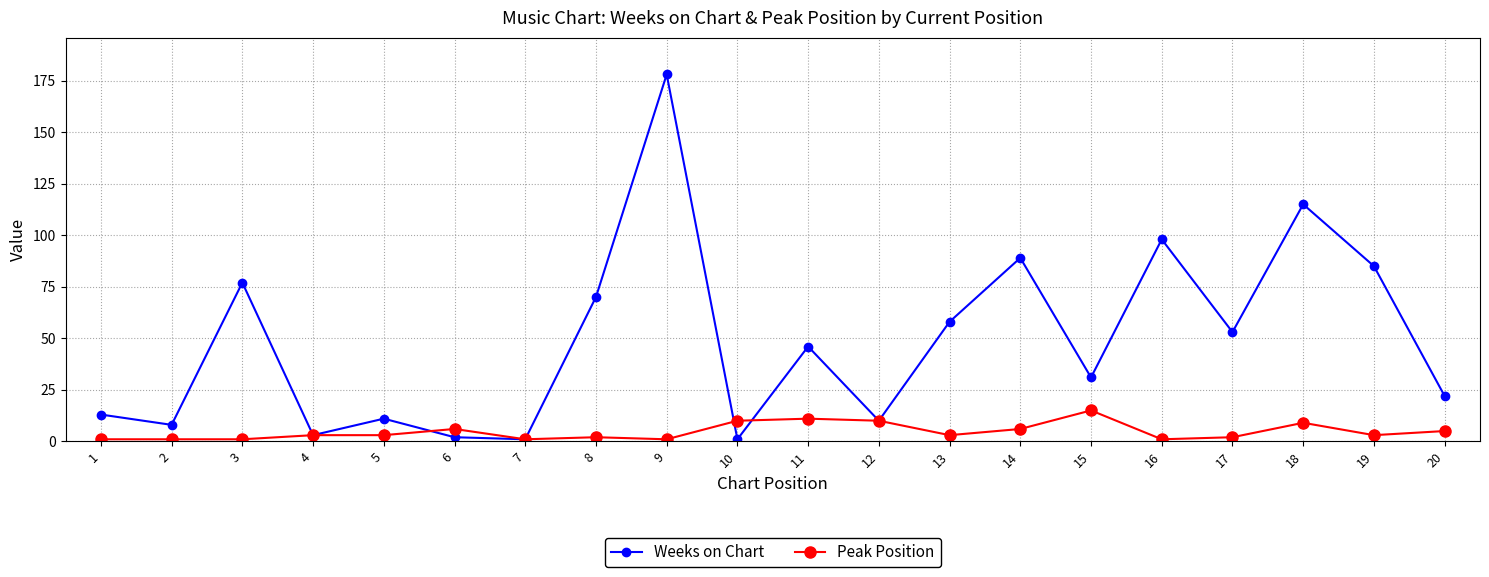

Rank the series at 14 from highest to lowest value.

Weeks on Chart, Peak Position